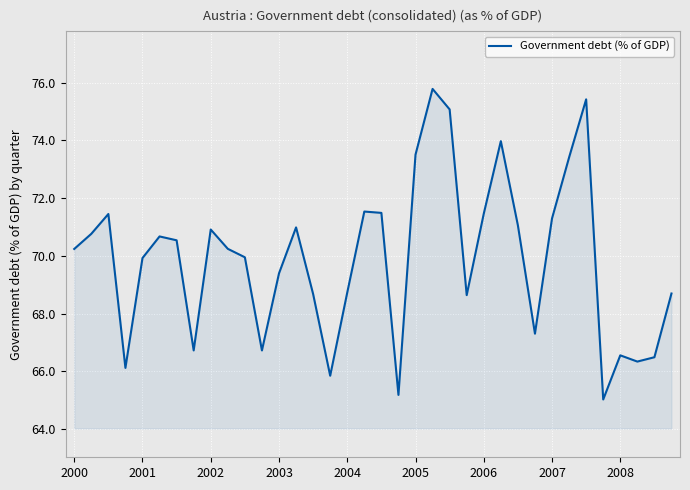

How many interior local peaks (higher than both neighbors) does the data have?

9